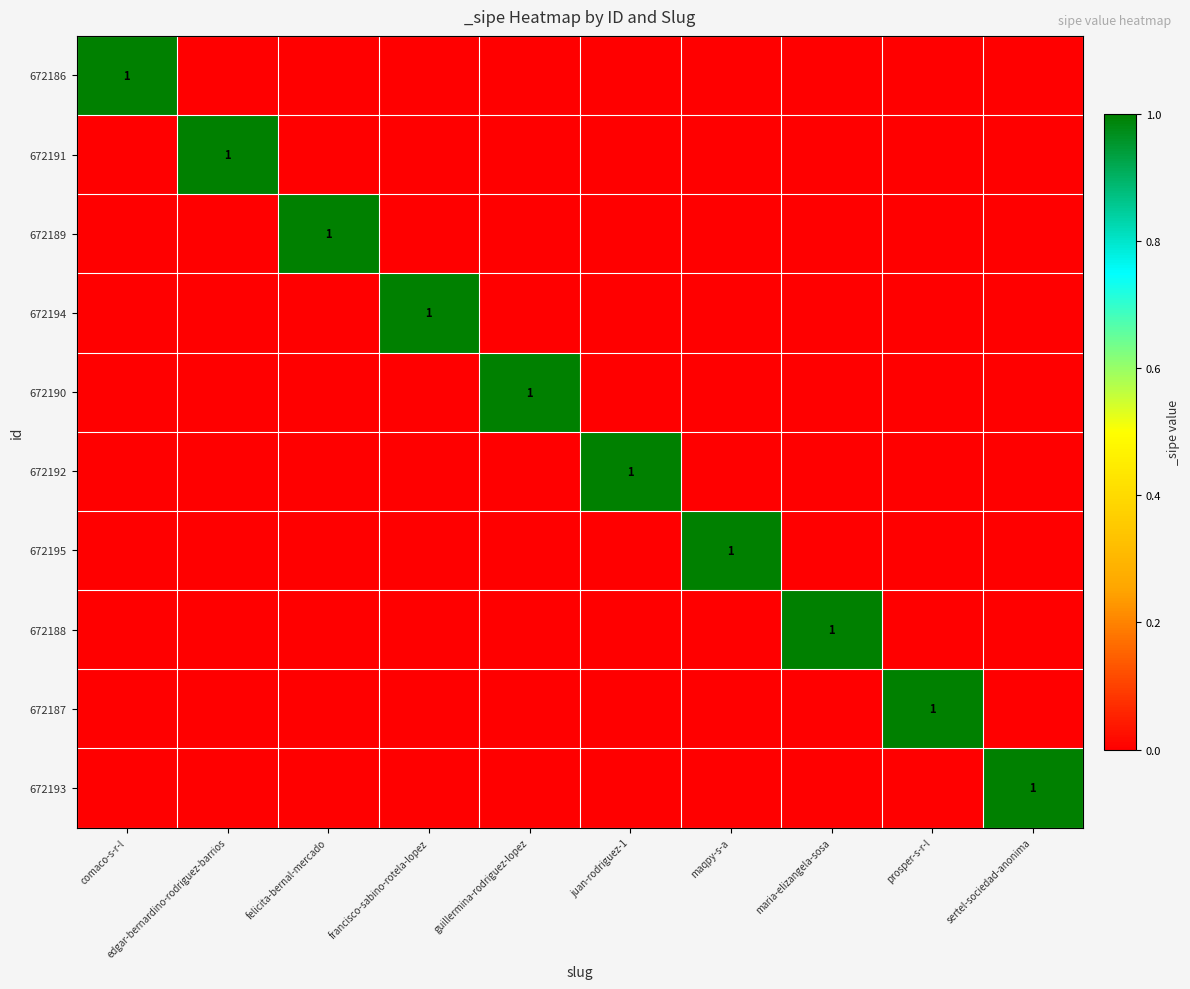

Which category has the lowest value in the 672192 series?

comaco-s-r-l